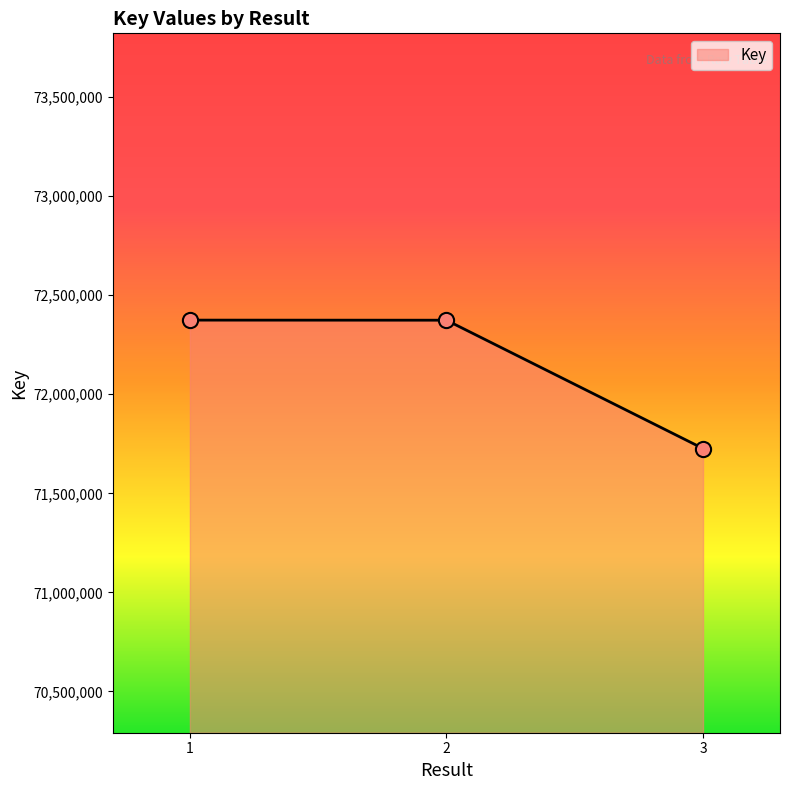

What is the ratio of the value at 2 to the value at 3?

1.0